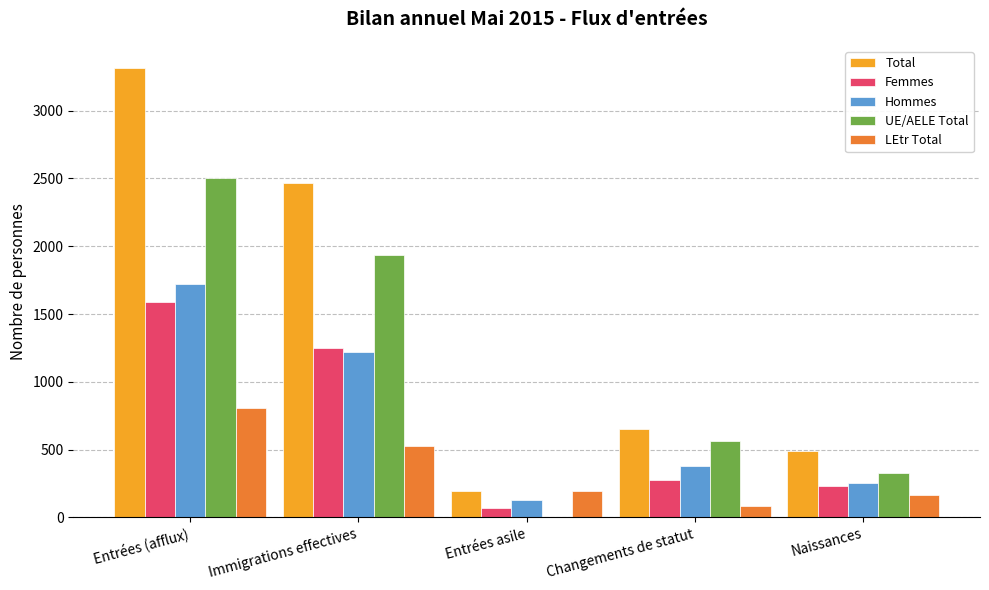

How many values in UE/AELE Total are above zero?

4